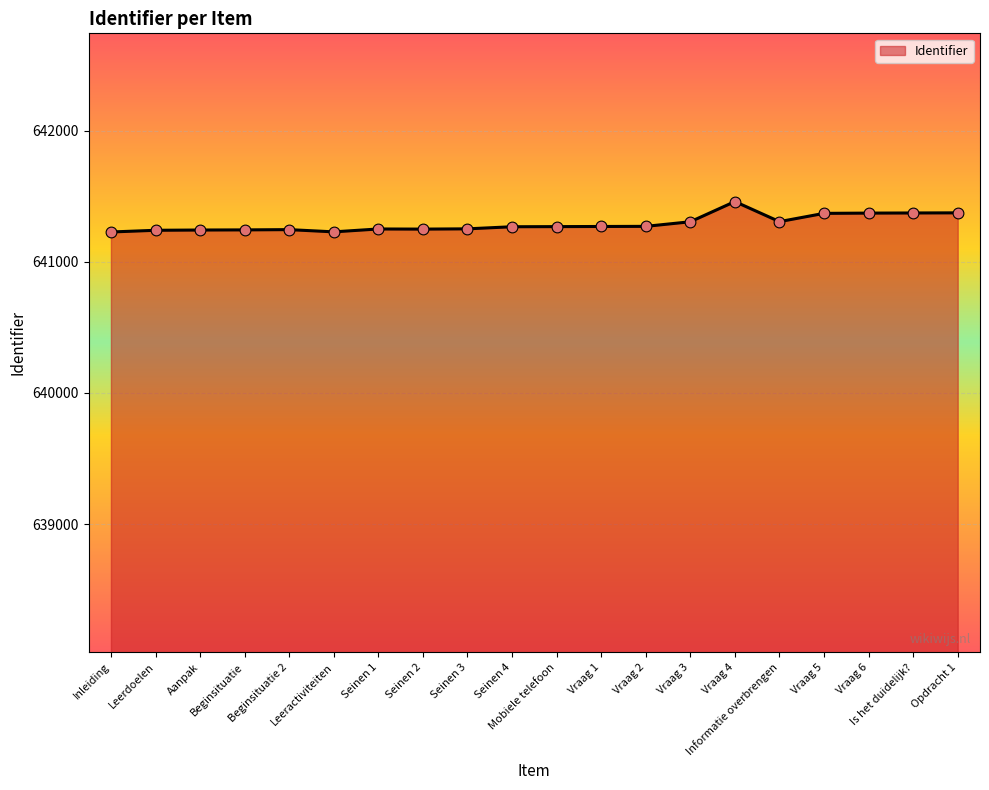

What is the ratio of the value at Leerdoelen to the value at Vraag 2?

1.0